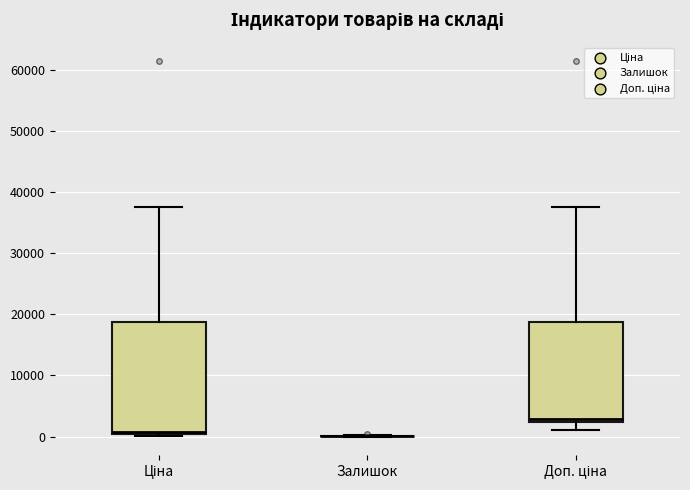

Reading left to right, transcribe this box plot: for each box, give where its median line is, the range the box spans, and where its two whiskers end, as read against the y-axis. The values are not printed on the chart, so give them approximately, as read against the axis.

Ціна: median 1000, box 0 to 19000, whiskers 0 (just below the box's lower edge) to 38000
Залишок: box collapsed to a line at 0, whiskers 0 to 0
Доп. ціна: median 3000, box 2000 to 19000, whiskers 1000 to 38000